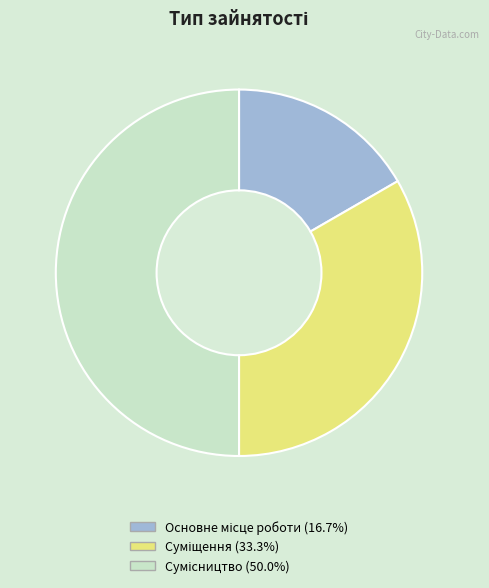

Is Сумісництво the majority of the pie?

No